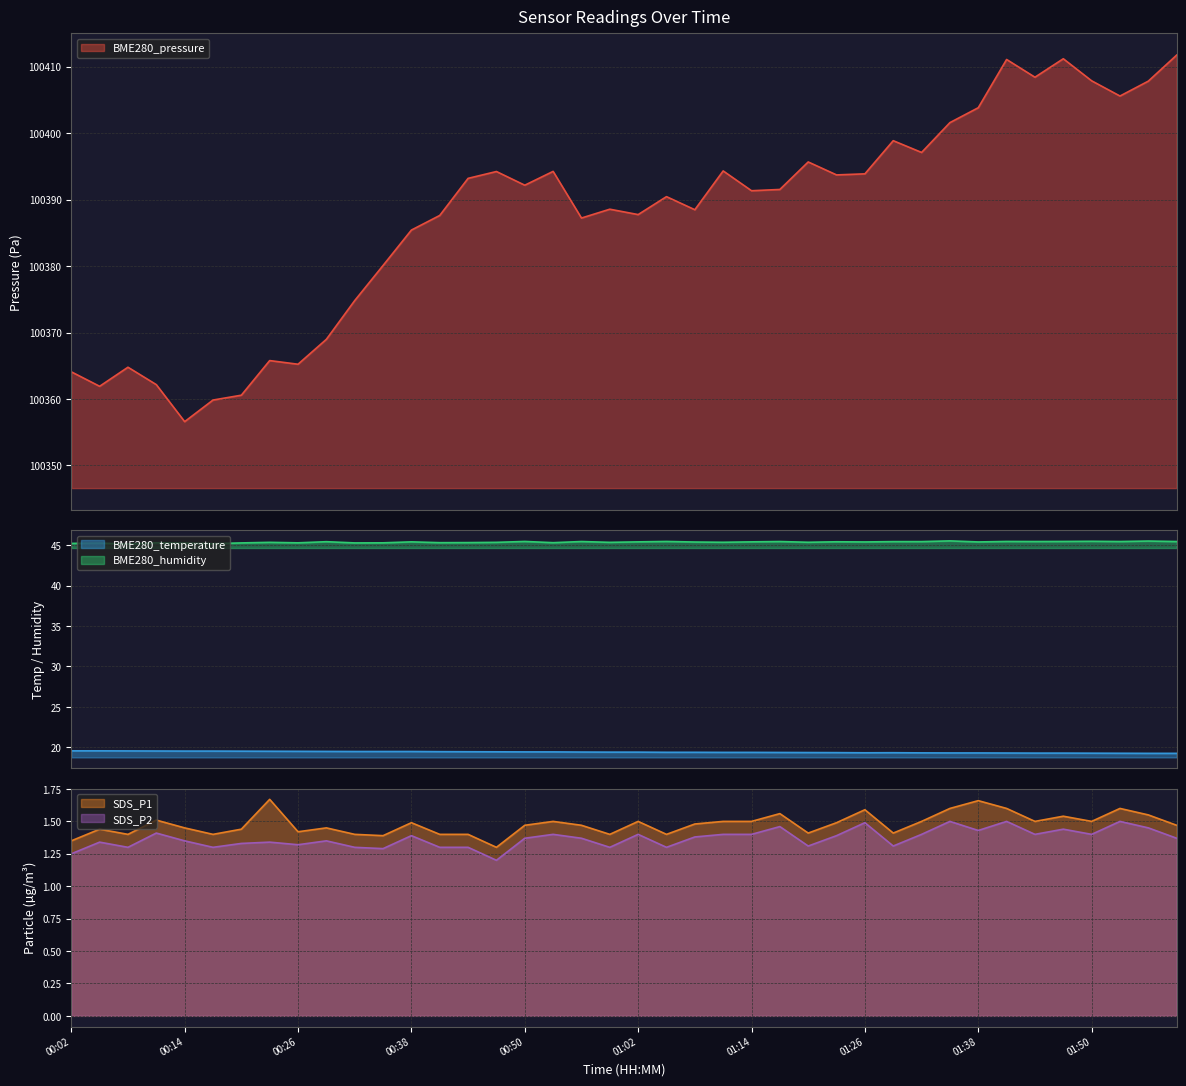

Which series has the largest range (max minus min)?

BME280_pressure